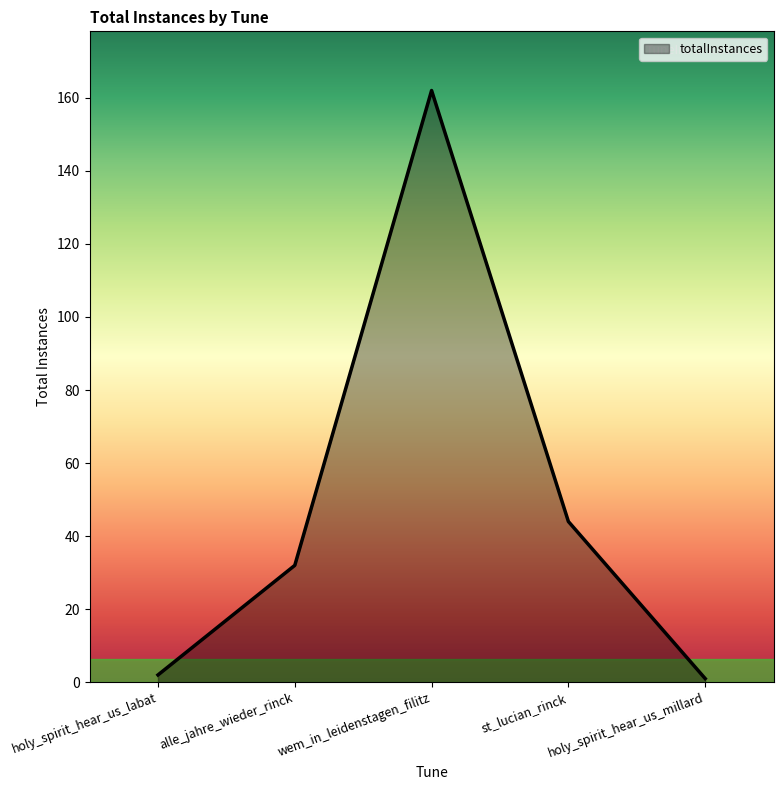

The chart shows a value of 70 at wem_in_leidenstagen_filitz. True or false?

False